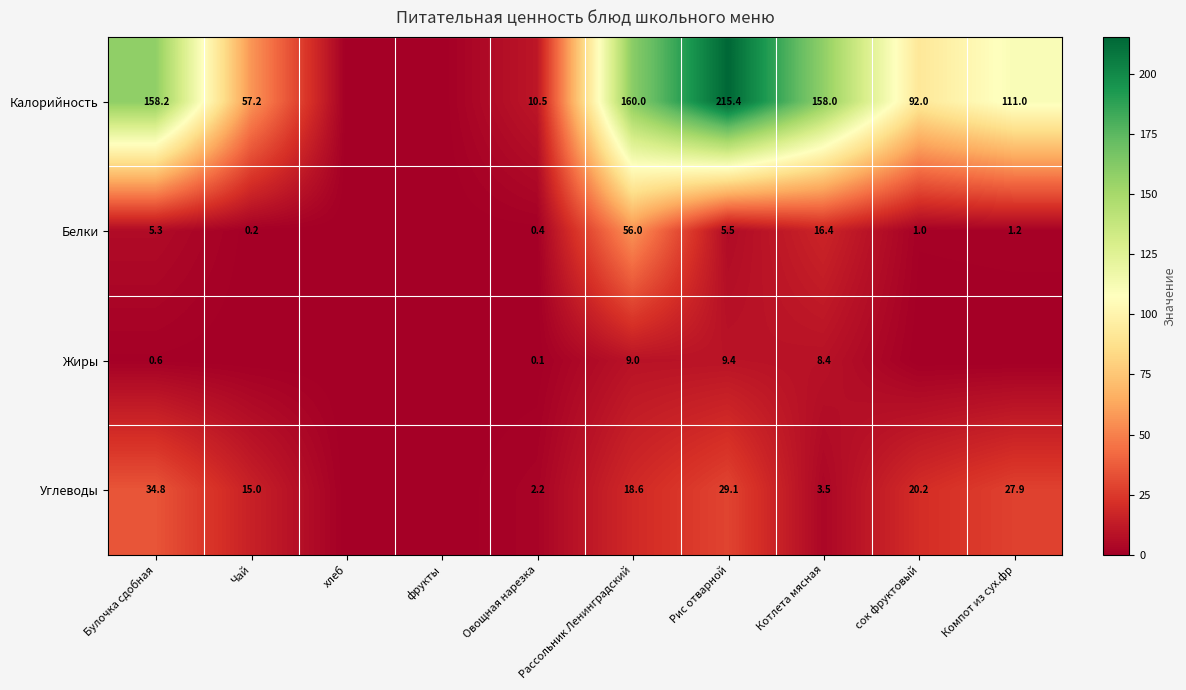

What is the difference between the highest and lowest values at Овощная нарезка?

10.4